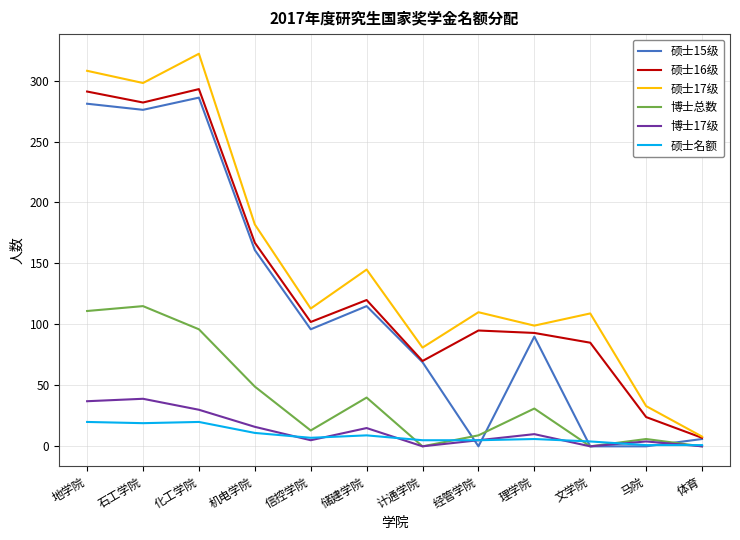

At 地学院, list the series in order from smallest to largest.

硕士名额, 博士17级, 博士总数, 硕士15级, 硕士16级, 硕士17级